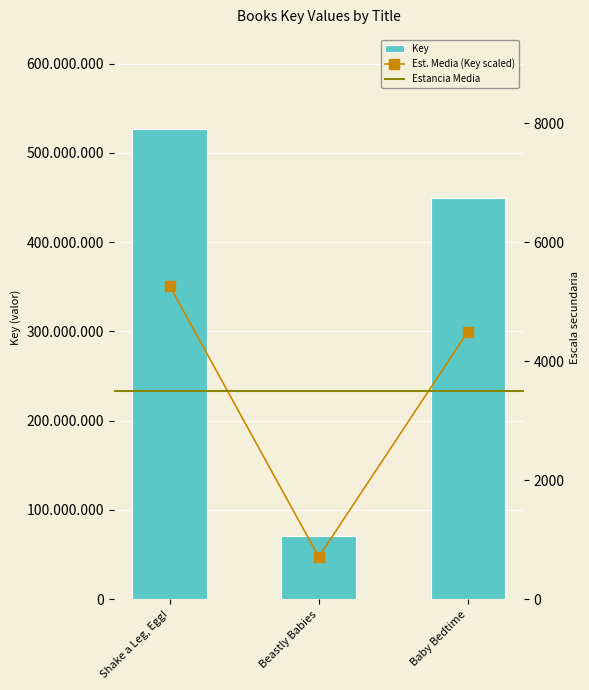

How many bars are there in total?

3